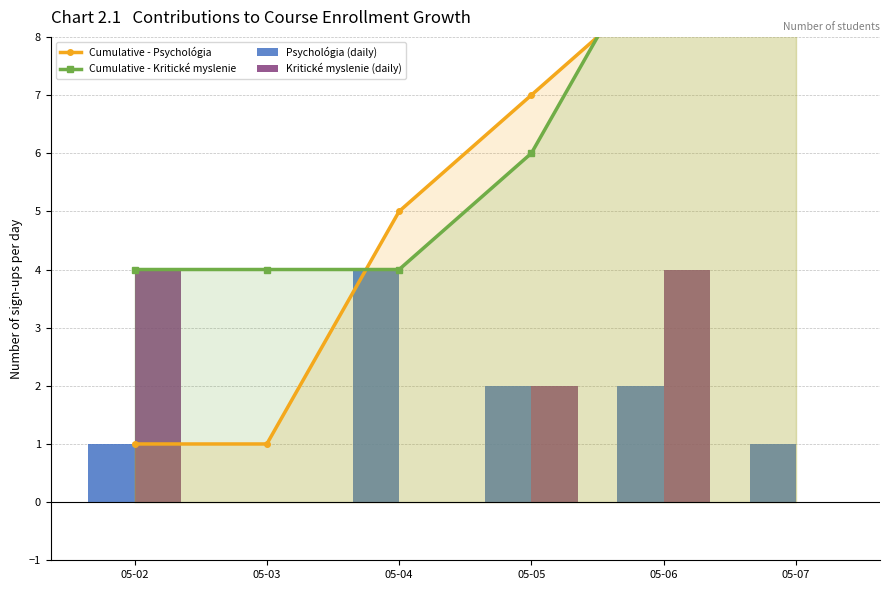

Where does the Kritické myslenie (daily) series first go above 2?

05-02